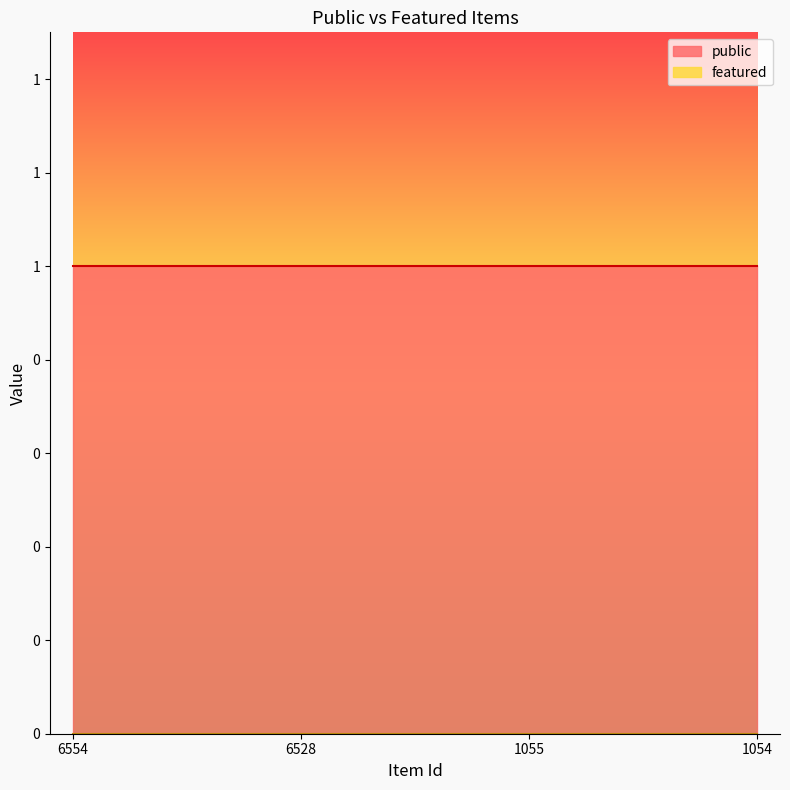

True or false: featured and public intersect in this chart.

False